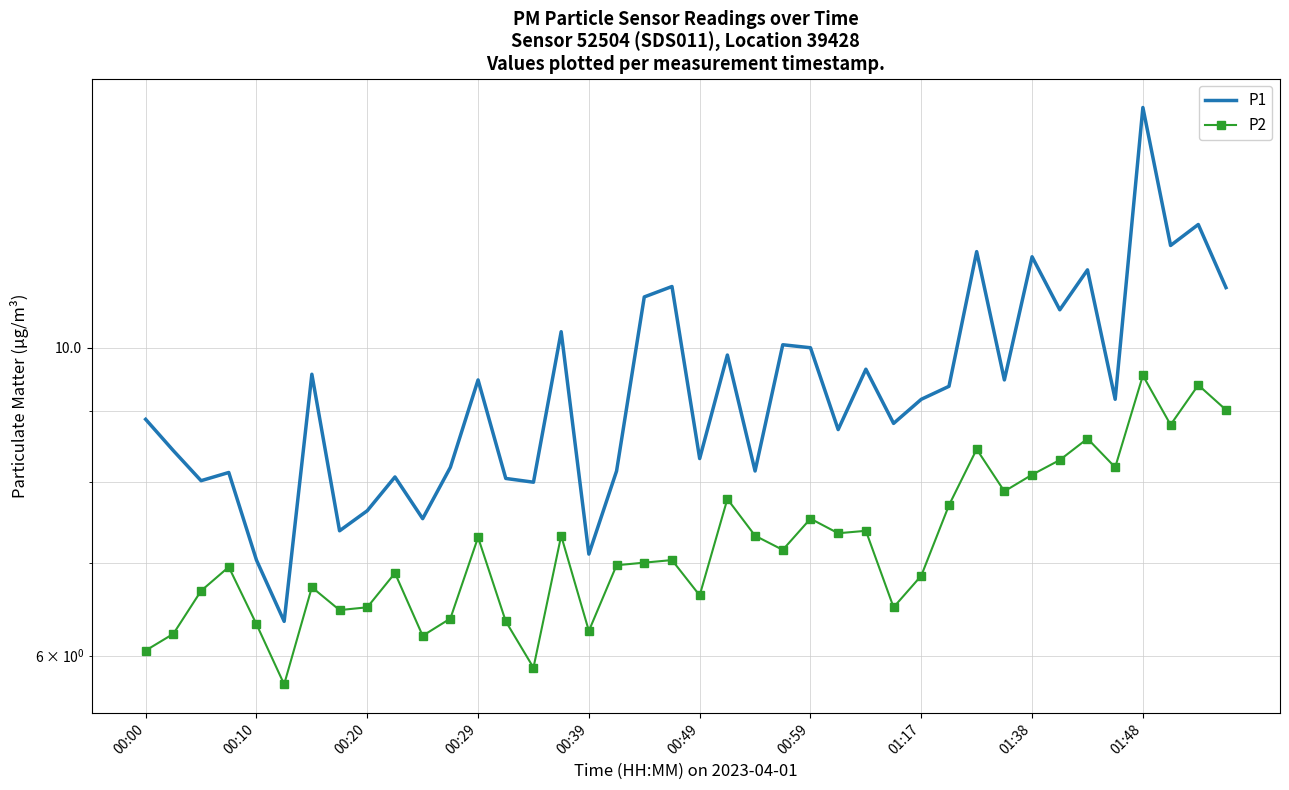

Is it true that P1 equals 19.6 at 18?

False